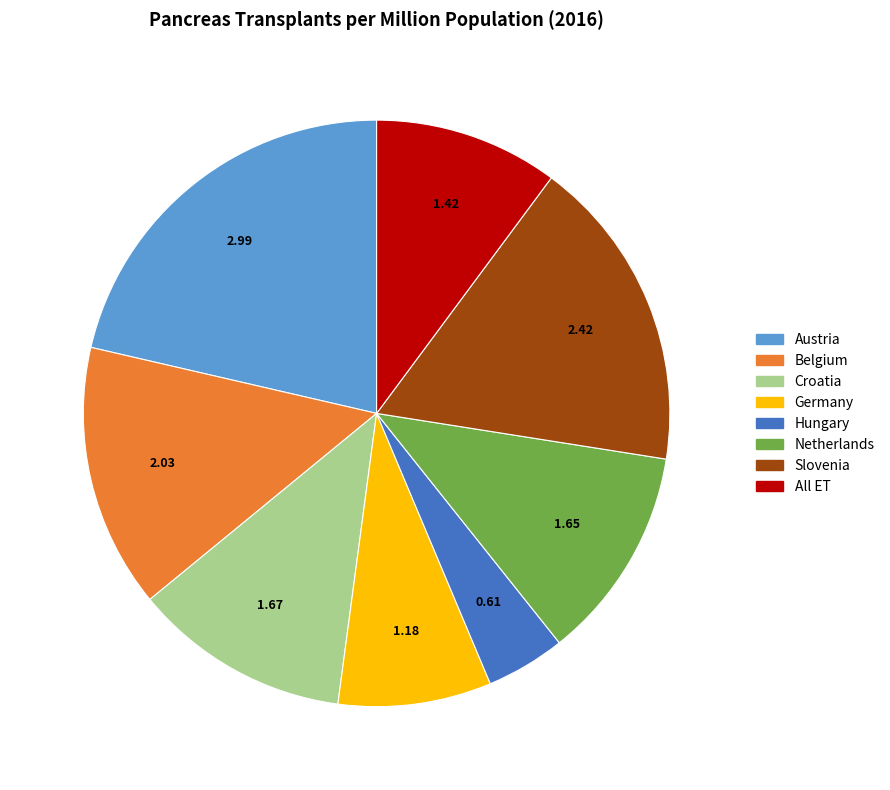

Combined, do Germany and Hungary account for over 50%?

No